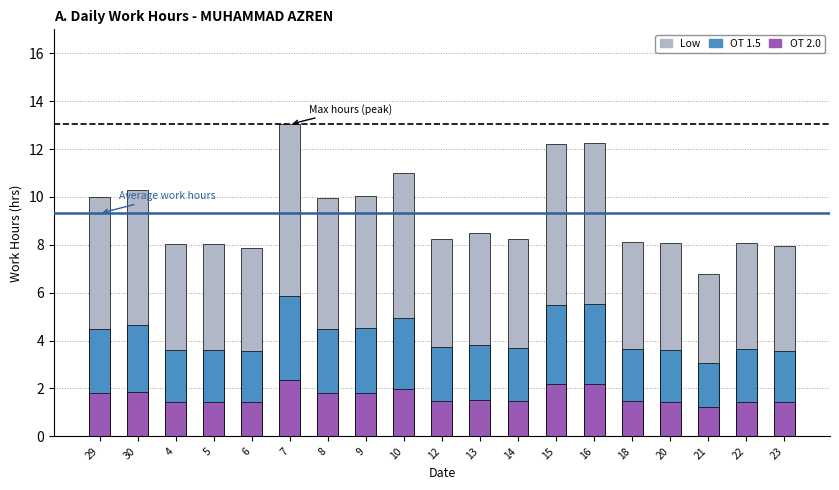

Reading left to right, what are all the values shown in this chart?

Low: 10.0	10.3	8.0	8.0	7.9	13.0	10.0	10.0	11.0	8.3	8.5	8.2	12.2	12.2	8.1	8.1	6.8	8.1	8.0
OT 1.5: 4.5	4.6	3.6	3.6	3.5	5.9	4.5	4.5	5.0	3.7	3.8	3.7	5.5	5.5	3.7	3.6	3.1	3.6	3.6
OT 2.0: 1.8	1.9	1.4	1.4	1.4	2.3	1.8	1.8	2.0	1.5	1.5	1.5	2.2	2.2	1.5	1.5	1.2	1.5	1.4